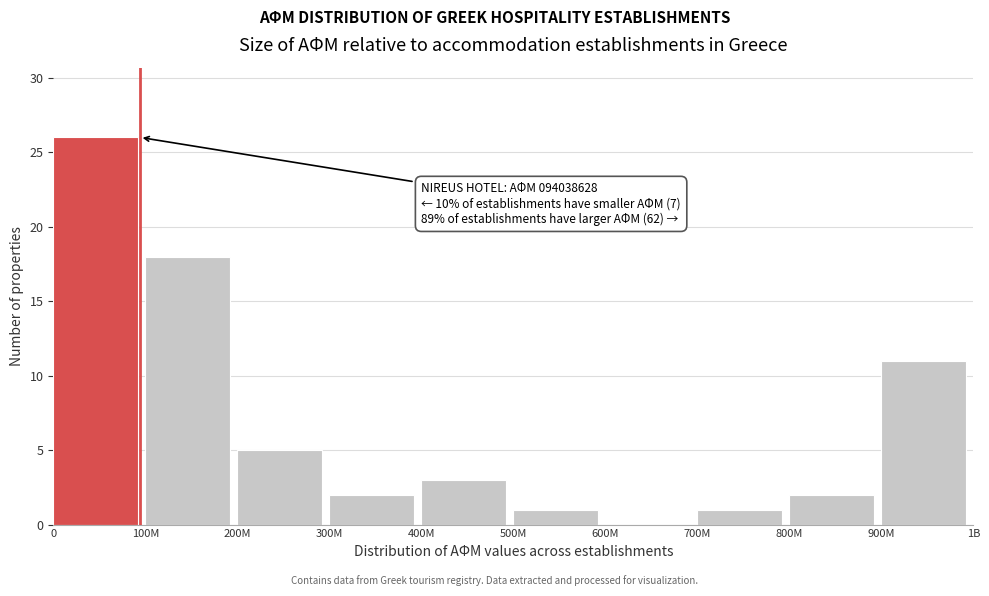

Reading left to right, transcribe all the data shown in this chart.

0=26	100M=18	200M=5	300M=2	400M=3	500M=1	600M=0	700M=1	800M=2	900M=11